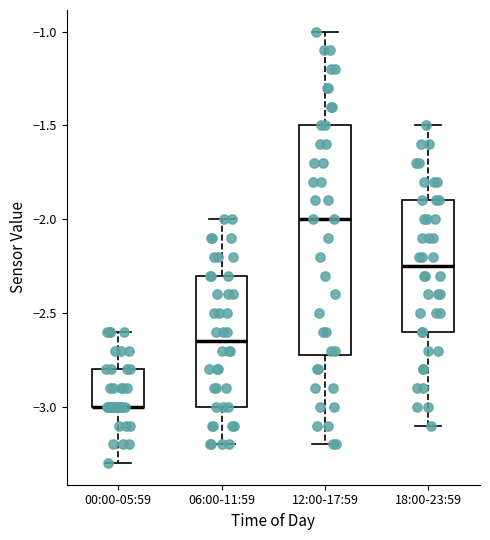

Which box is the tallest, from its lower edge to its upper edge?

12:00-17:59